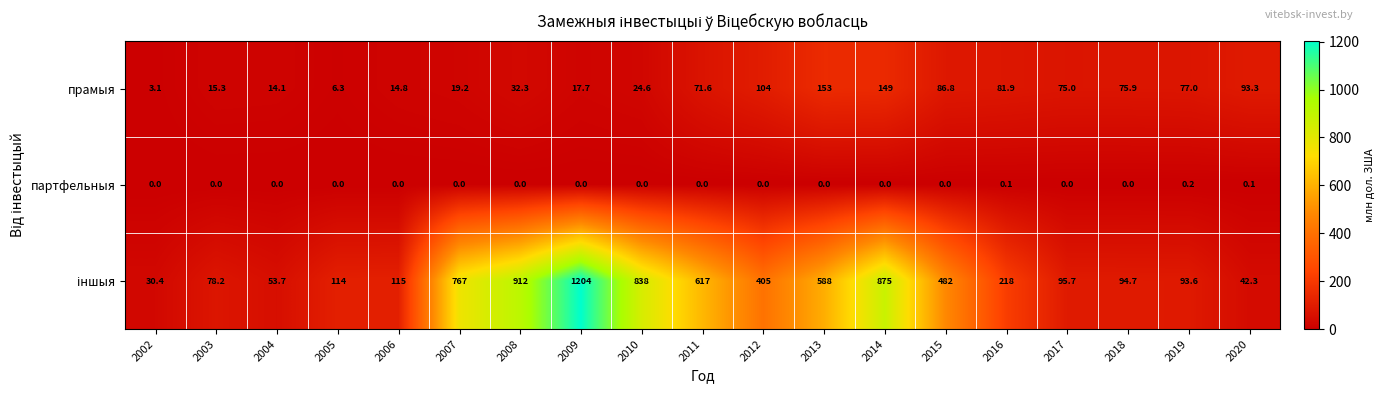

The value of прамыя at 2008 is 32.3. True or false?

True